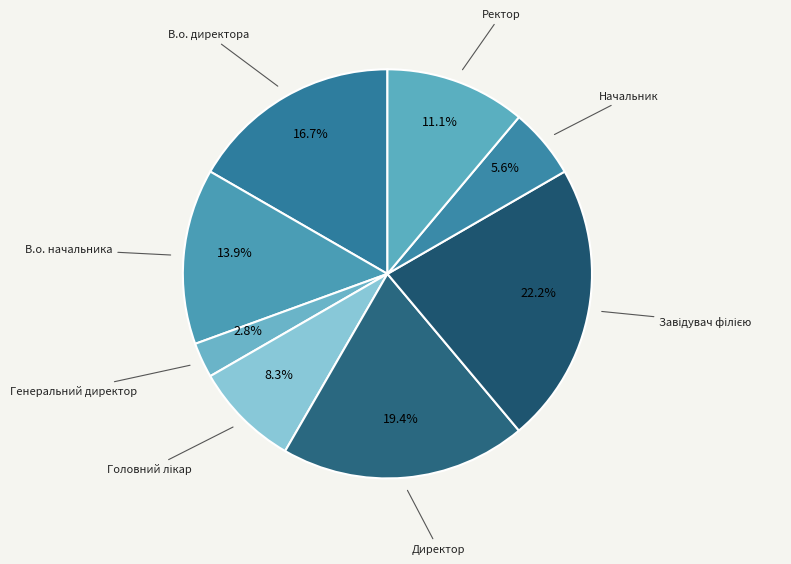

Is there a majority slice in this chart?

No